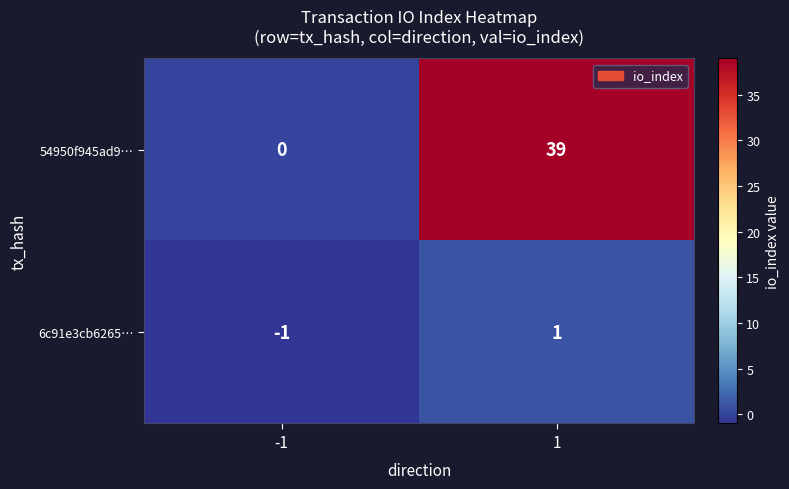

Reading right to left, transcribe all the data shown in this chart.

54950f945ad9…: 39	0
6c91e3cb6265…: 1	-1